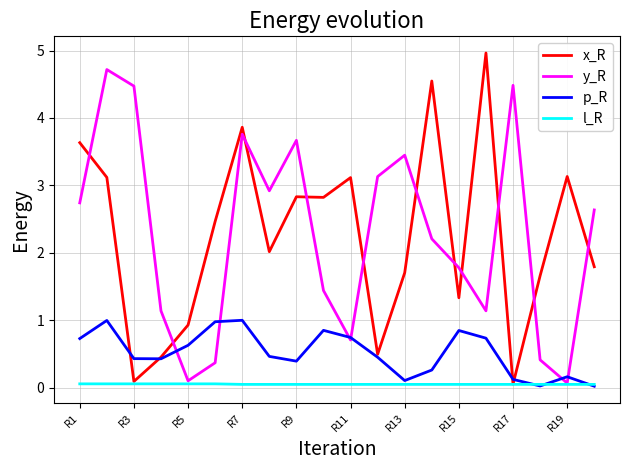

What is the maximum value for y_R?

4.7